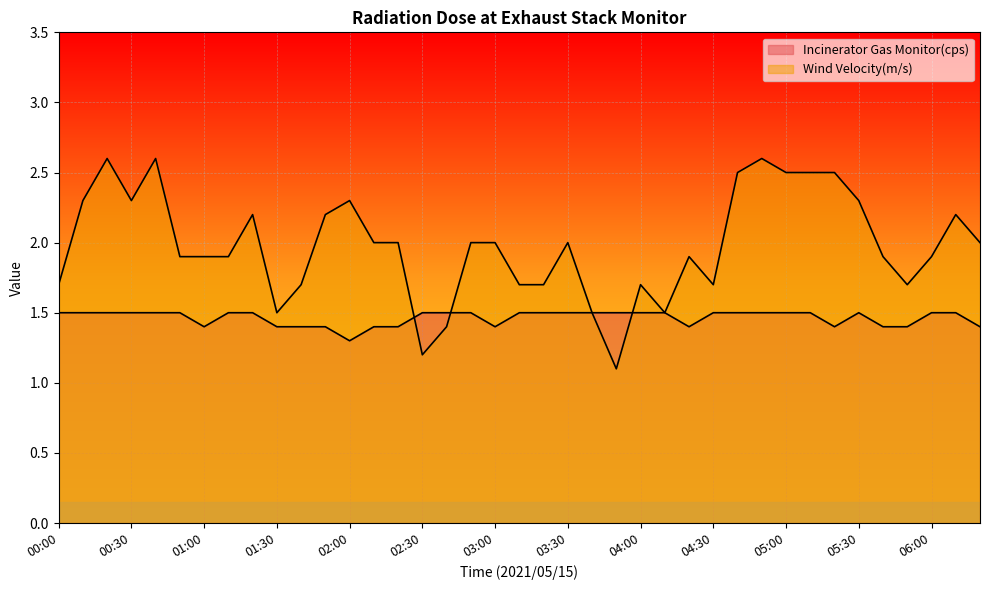

Reading left to right, what are all the values shown in this chart?

Incinerator Gas Monitor(cps): 00:00=1.5	00:10=1.5	00:20=1.5	00:30=1.5	00:40=1.5	00:50=1.5	01:00=1.4	01:10=1.5	01:20=1.5	01:30=1.4	01:40=1.4	01:50=1.4	02:00=1.3	02:10=1.4	02:20=1.4	02:30=1.5	02:40=1.5	02:50=1.5	03:00=1.4	03:10=1.5	03:20=1.5	03:30=1.5	03:40=1.5	03:50=1.5	04:00=1.5	04:10=1.5	04:20=1.4	04:30=1.5	04:40=1.5	04:50=1.5	05:00=1.5	05:10=1.5	05:20=1.4	05:30=1.5	05:40=1.4	05:50=1.4	06:00=1.5	06:10=1.5	06:20=1.4
Wind Velocity(m/s): 00:00=1.7	00:10=2.3	00:20=2.6	00:30=2.3	00:40=2.6	00:50=1.9	01:00=1.9	01:10=1.9	01:20=2.2	01:30=1.5	01:40=1.7	01:50=2.2	02:00=2.3	02:10=2.0	02:20=2.0	02:30=1.2	02:40=1.4	02:50=2.0	03:00=2.0	03:10=1.7	03:20=1.7	03:30=2.0	03:40=1.5	03:50=1.1	04:00=1.7	04:10=1.5	04:20=1.9	04:30=1.7	04:40=2.5	04:50=2.6	05:00=2.5	05:10=2.5	05:20=2.5	05:30=2.3	05:40=1.9	05:50=1.7	06:00=1.9	06:10=2.2	06:20=2.0